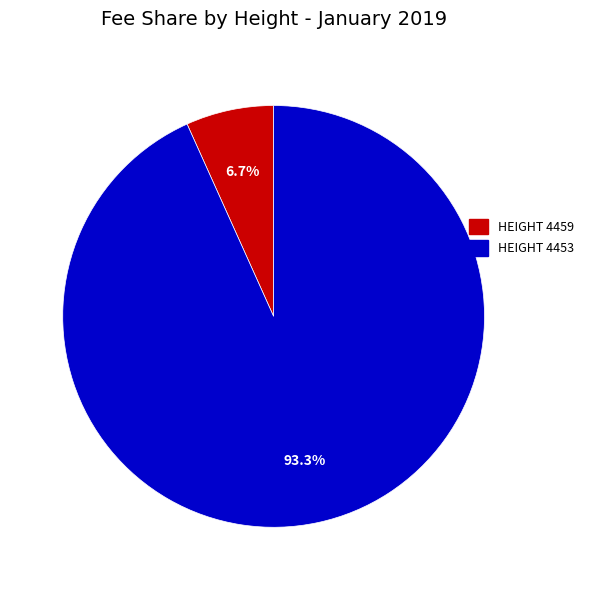

Does any single category account for the majority?

Yes